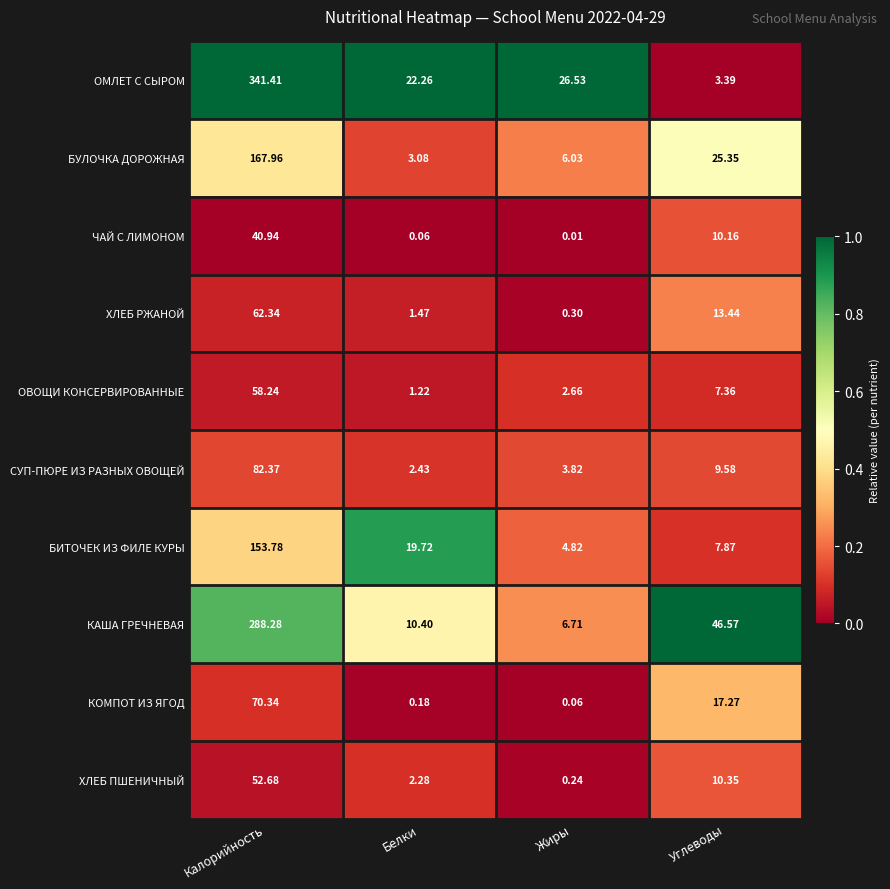

Which category has the lowest value across all series?

Жиры